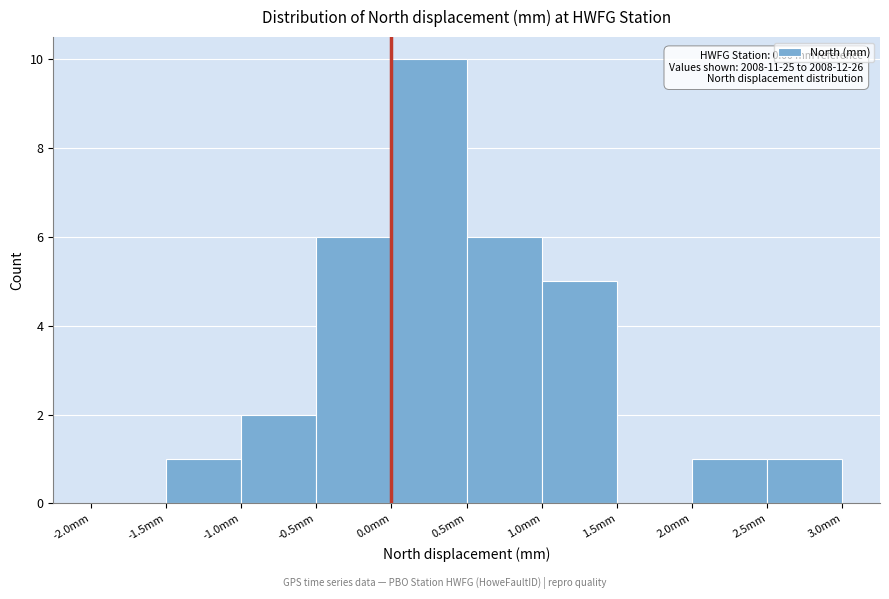

Over which range of the x-axis is the bar tallest?

0.0 to 0.5